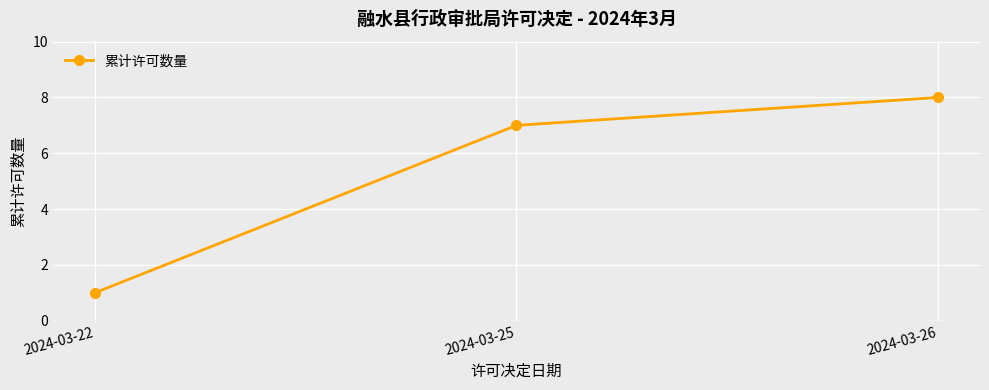

Approximately how many times larger is the value at 2024-03-22 compared to 2024-03-26?

0.1